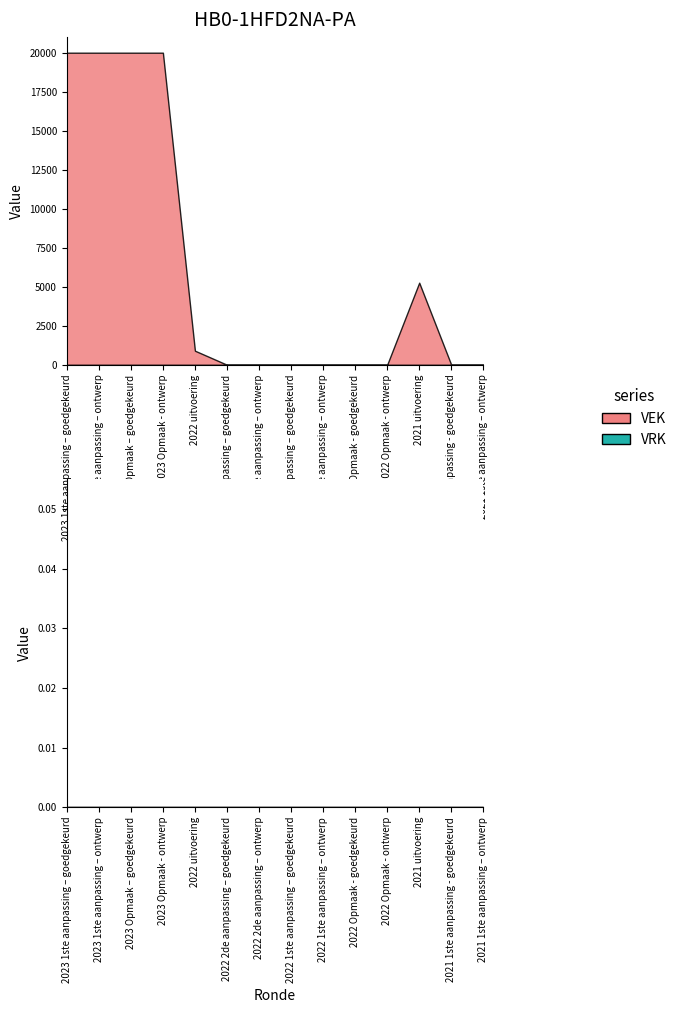

The value of VEK at 2023 Opmaak - ontwerp is 20000. True or false?

True